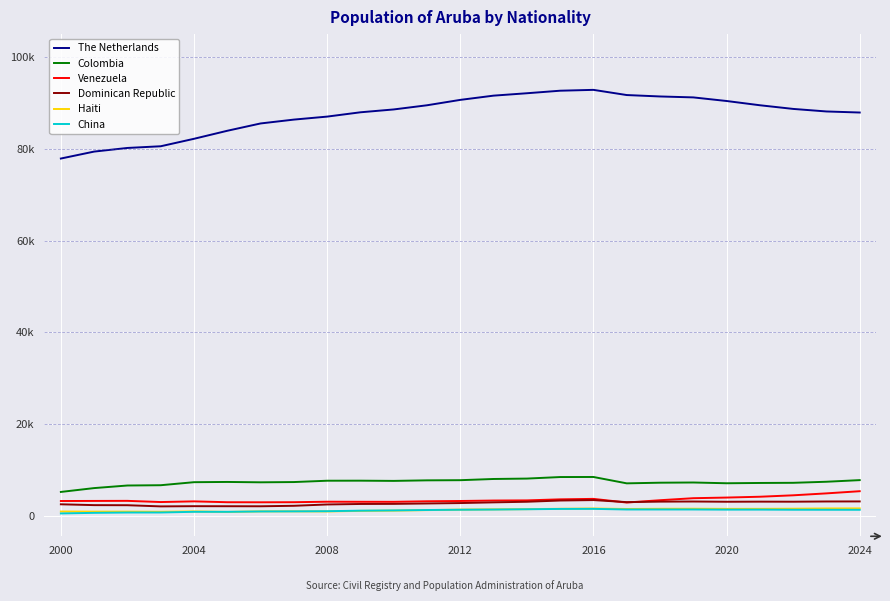

True or false: Venezuela and The Netherlands cross at least once.

False